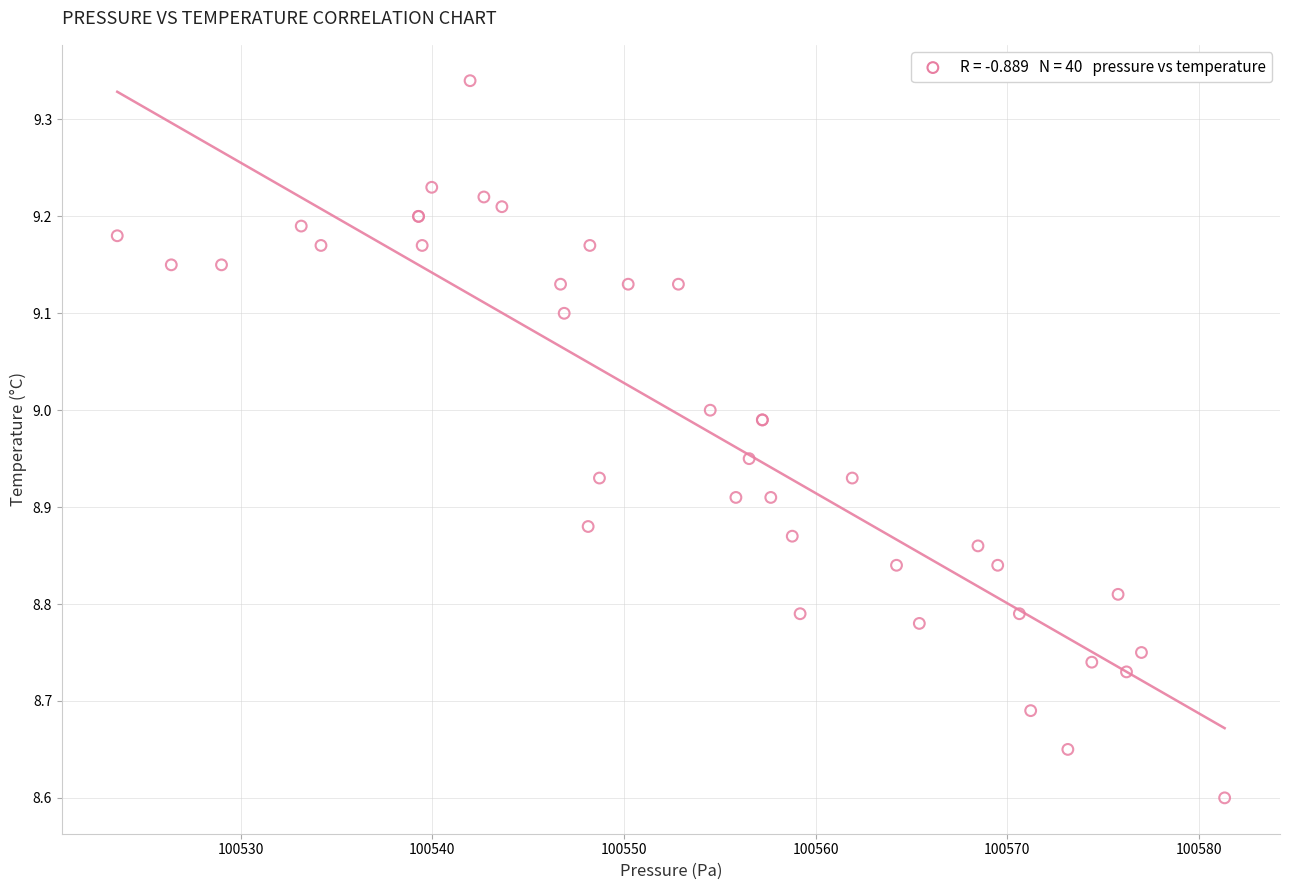

What Y value in the scatter plot is closest to 8?

8.6